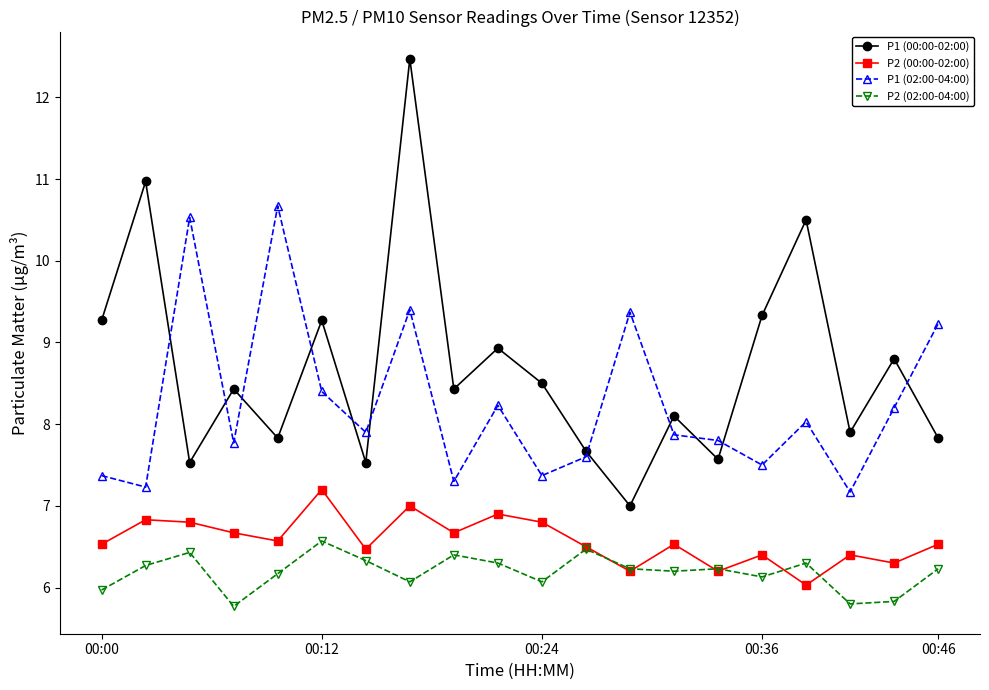

True or false: P1 (02:00-04:00) and P2 (02:00-04:00) cross at least once.

False